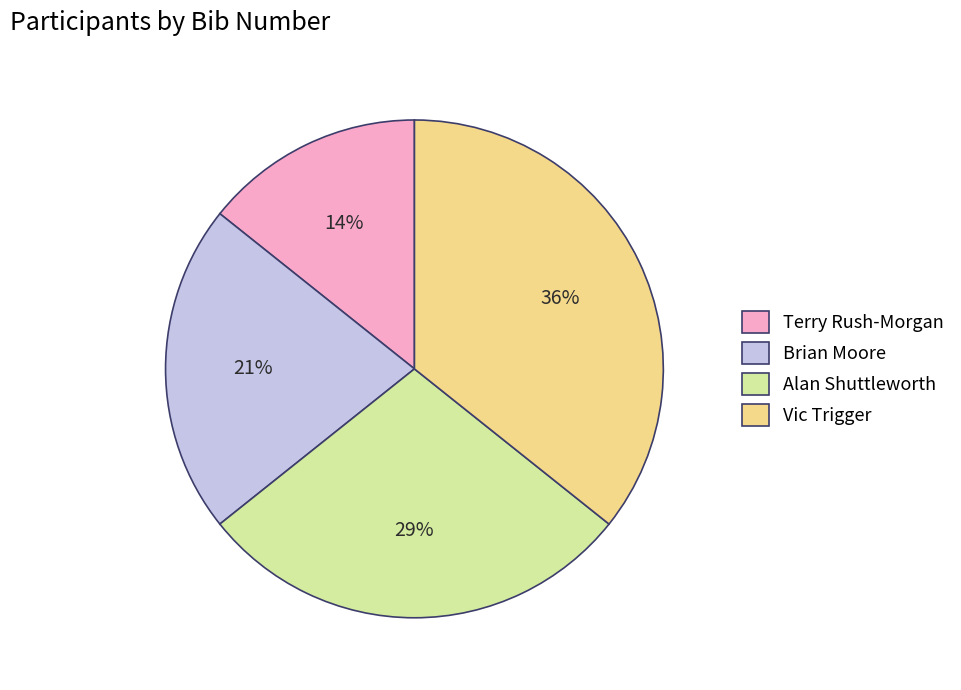

The Brian Moore slice represents 29% of the pie. True or false?

False